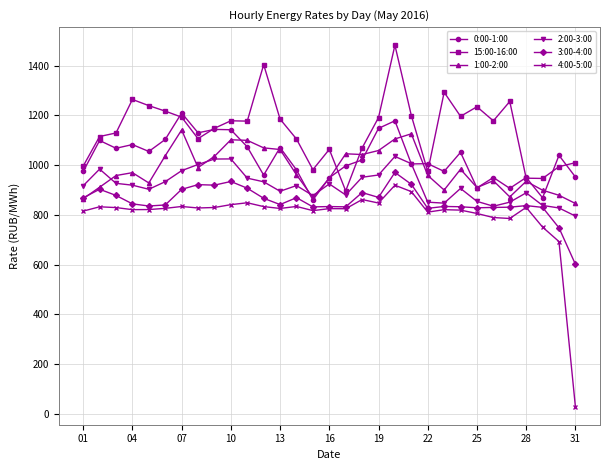

What is the difference between the maximum and second lowest values in the 4:00-5:00 series?

226.8